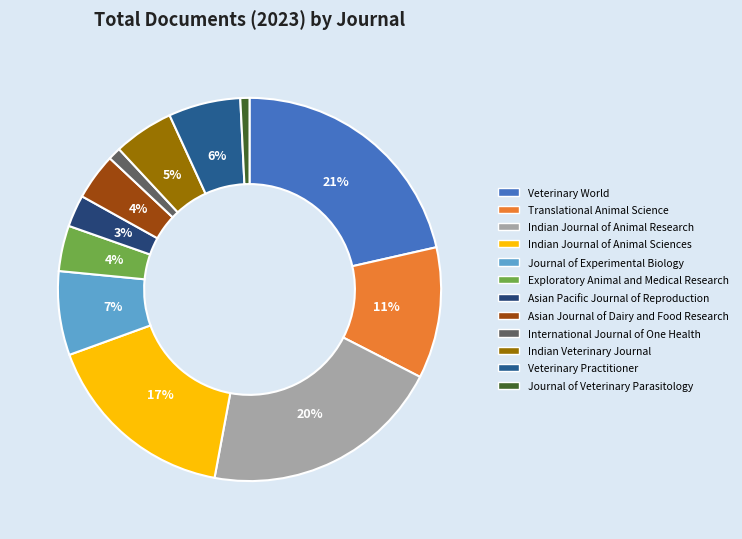

To the nearest percent, what is the combined percentage of Asian Pacific Journal of Reproduction and Indian Veterinary Journal?

8%